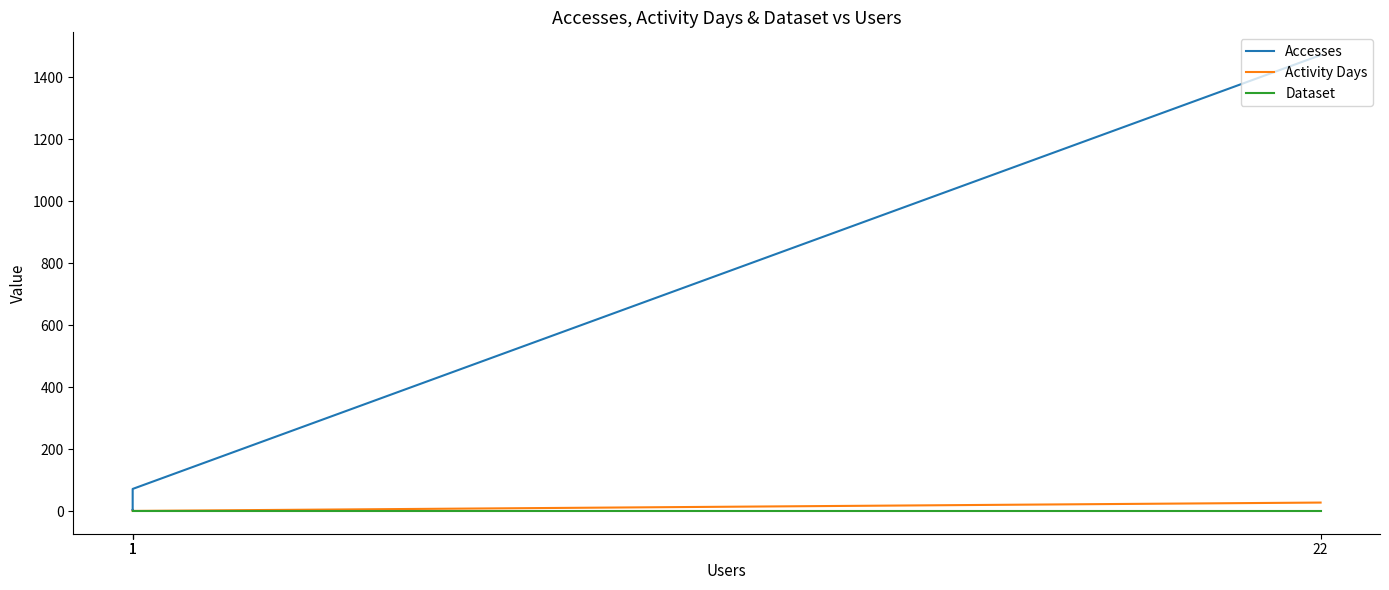

What are all the series names shown in the legend?

Accesses, Activity Days, Dataset